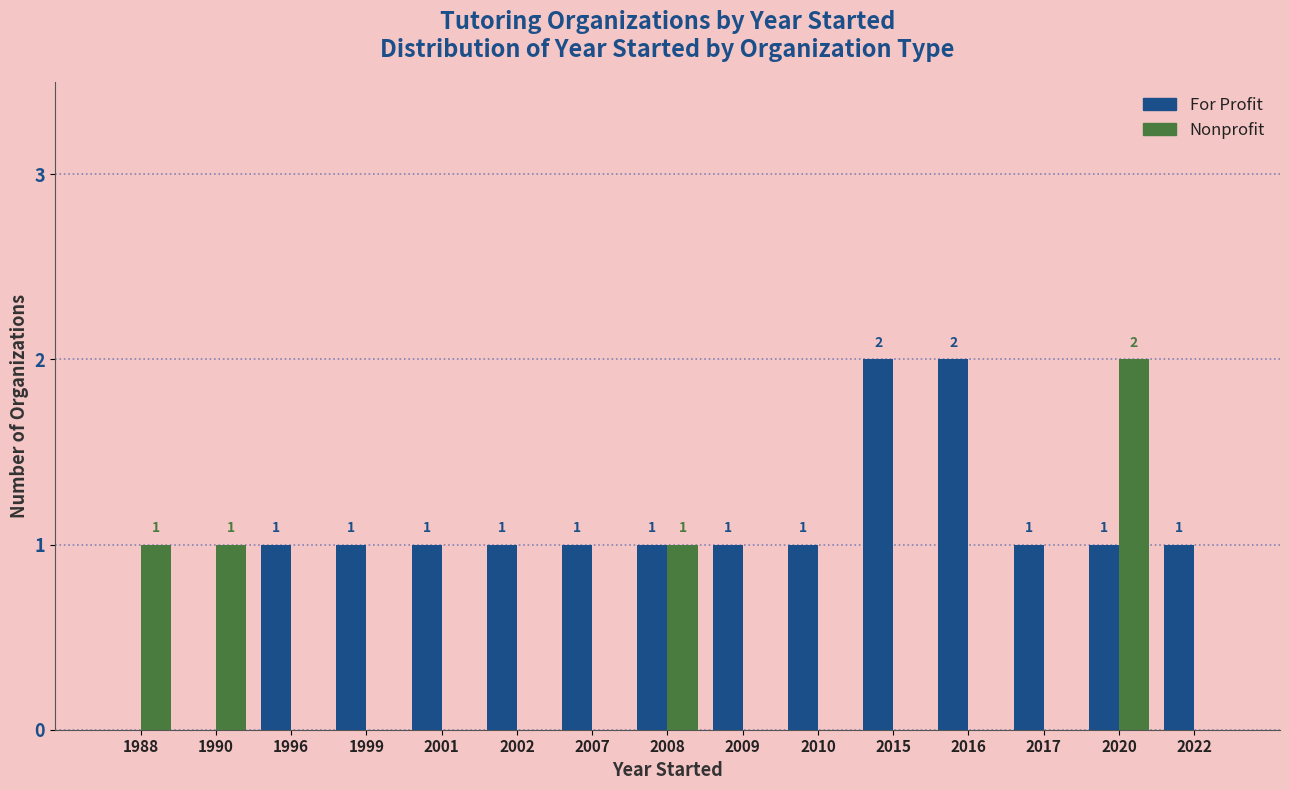

Which series changed the most between 2016 and 2017?

For Profit